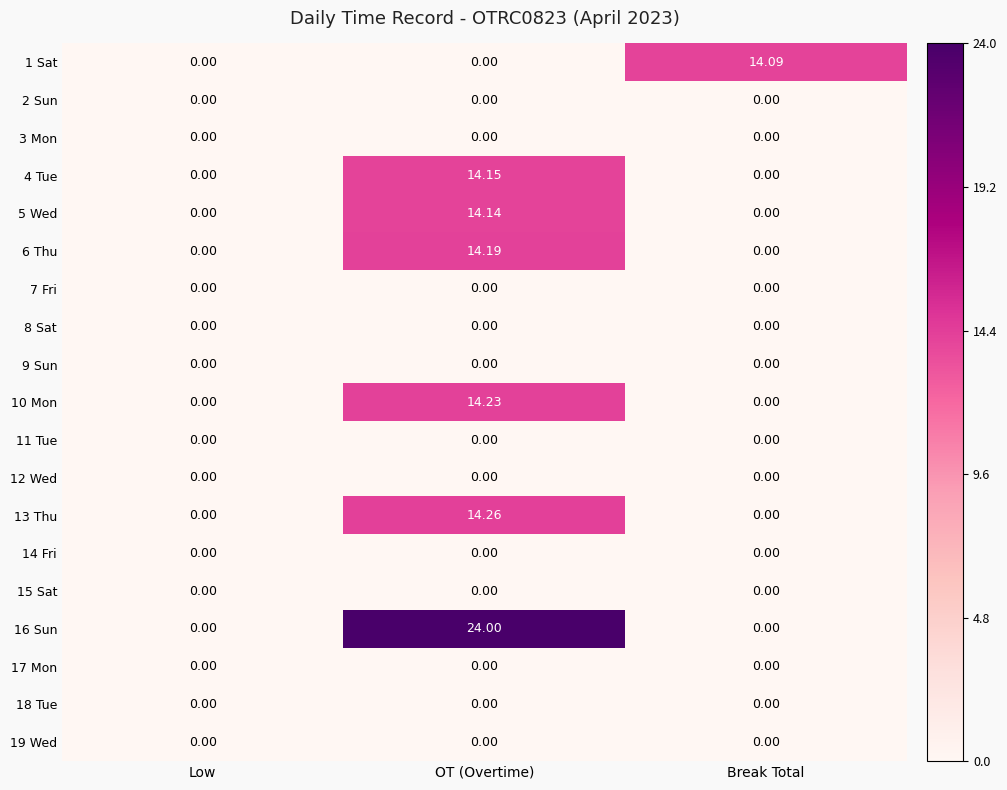

Between Low and Break Total, which series saw the biggest shift?

1 Sat